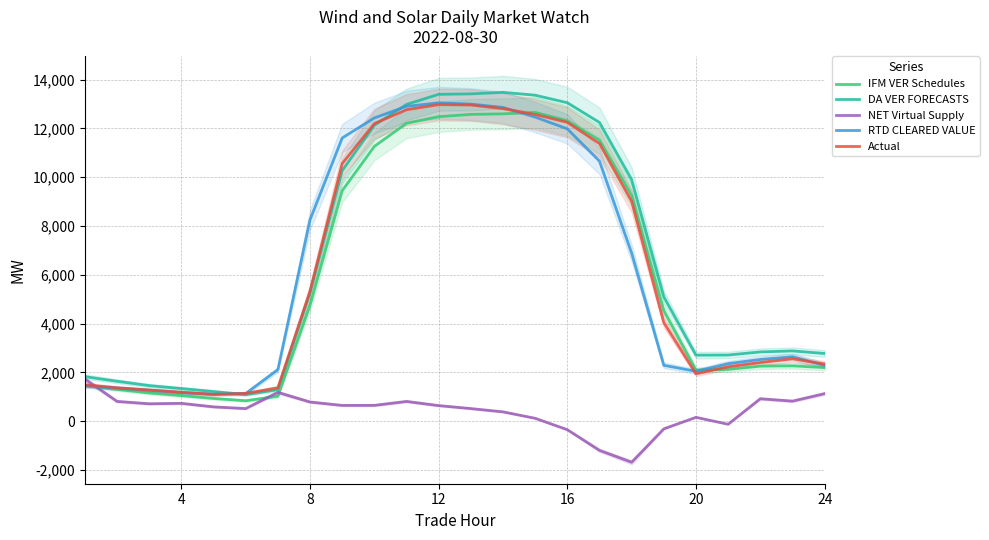

The Actual series shows 6849.5 at 8. True or false?

False